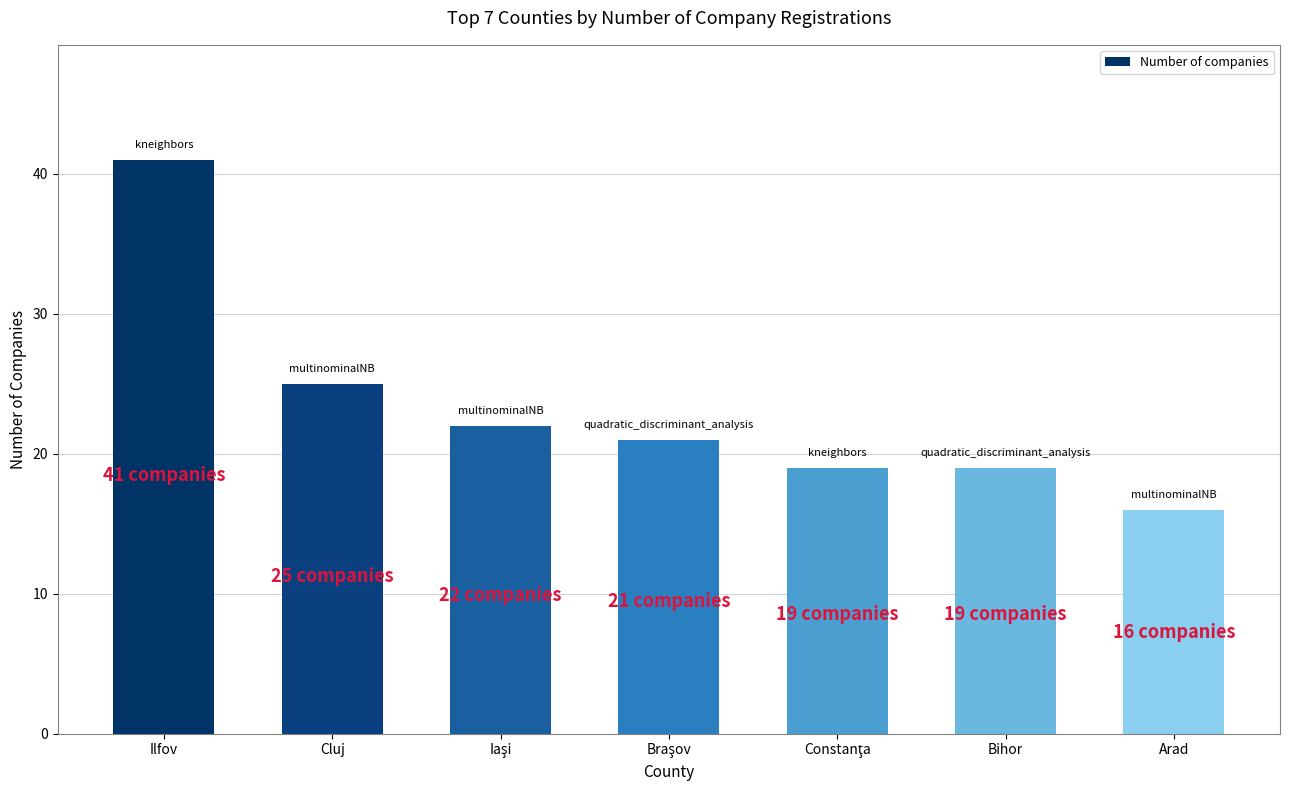

What is the maximum value shown in the chart?

41